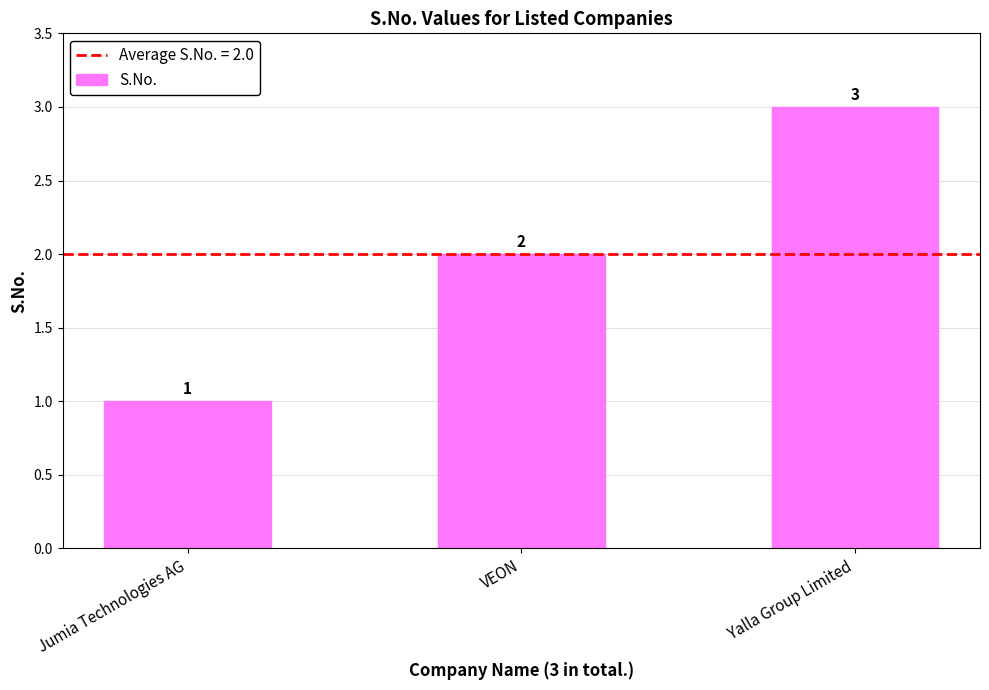

What position from the left is Yalla Group Limited?

3